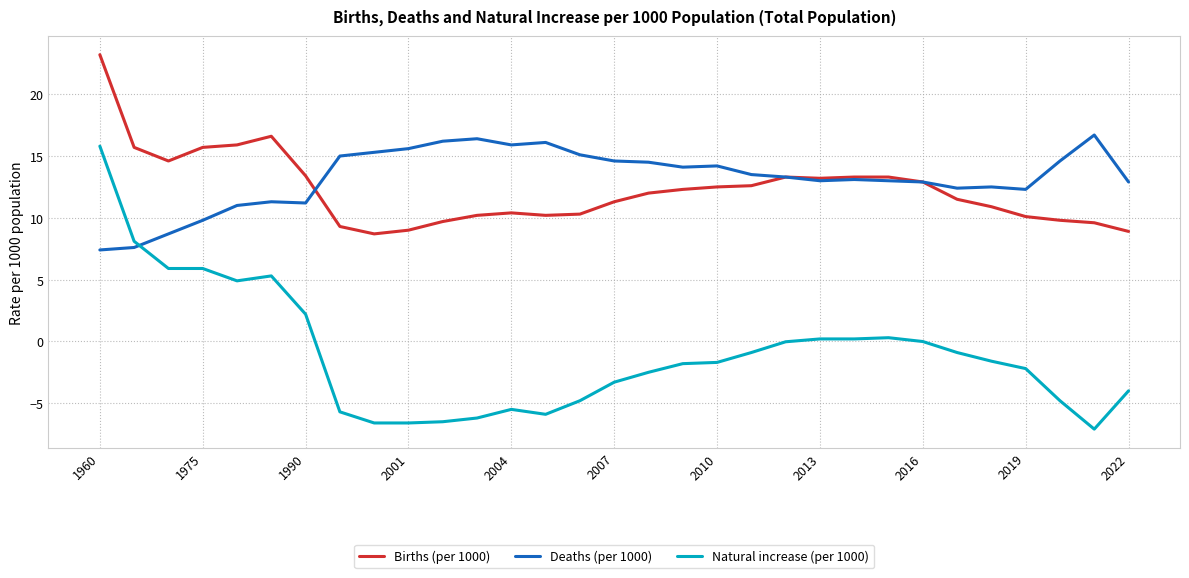

What is the smallest value displayed?

-7.1